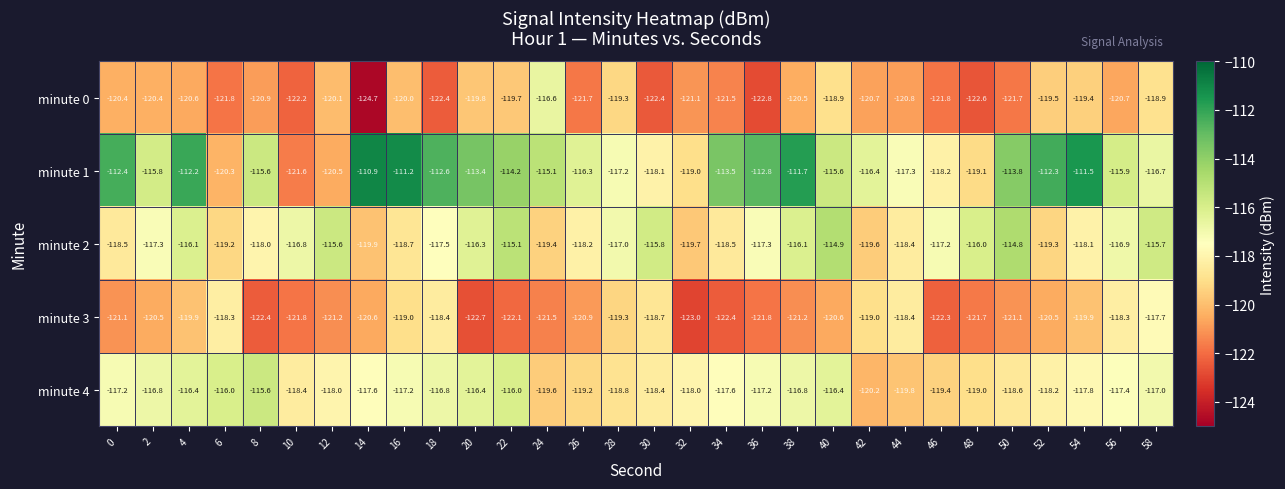

Which category has the lowest value in the minute 4 series?

42